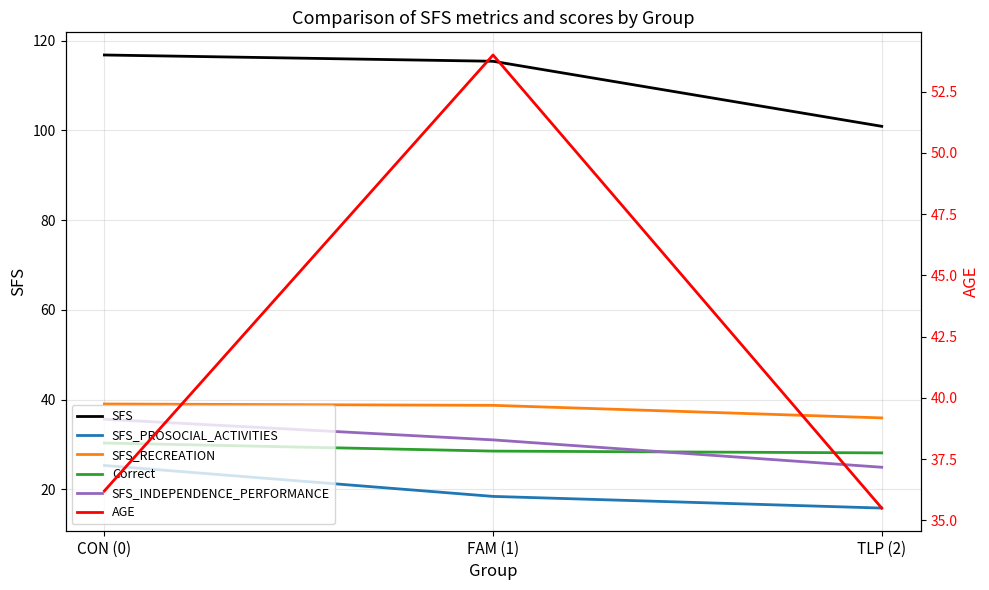

At which label does SFS_INDEPENDENCE_PERFORMANCE first exceed 31?

CON (0)